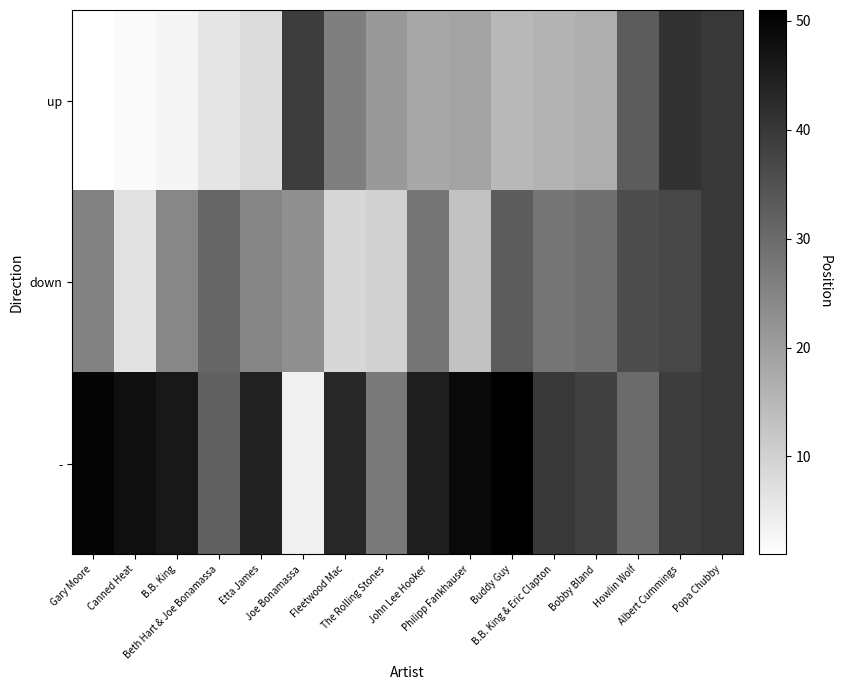

Between Bobby Bland and John Lee Hooker, which is larger?

John Lee Hooker